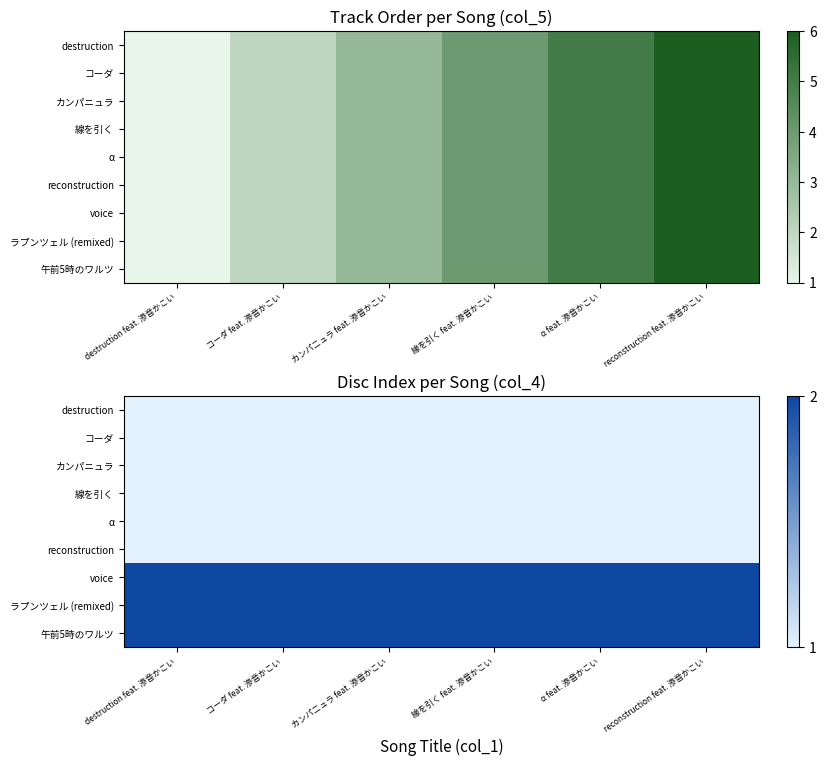

True or false: destruction has a value of 1 at reconstruction feat. 滲音かこい.

False